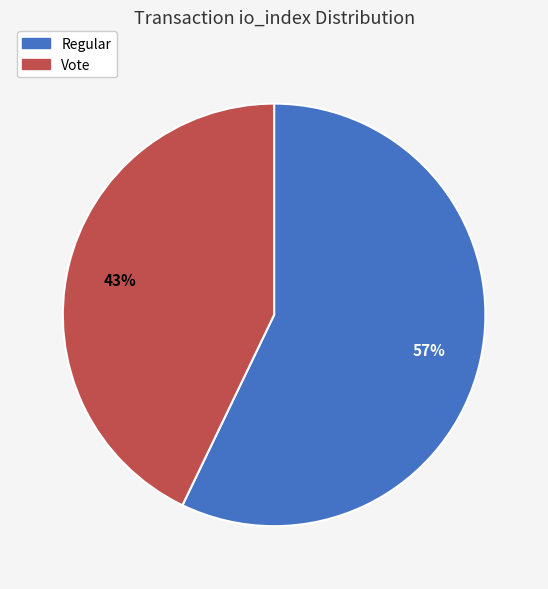

Is the sum of Regular and Vote greater than half?

Yes